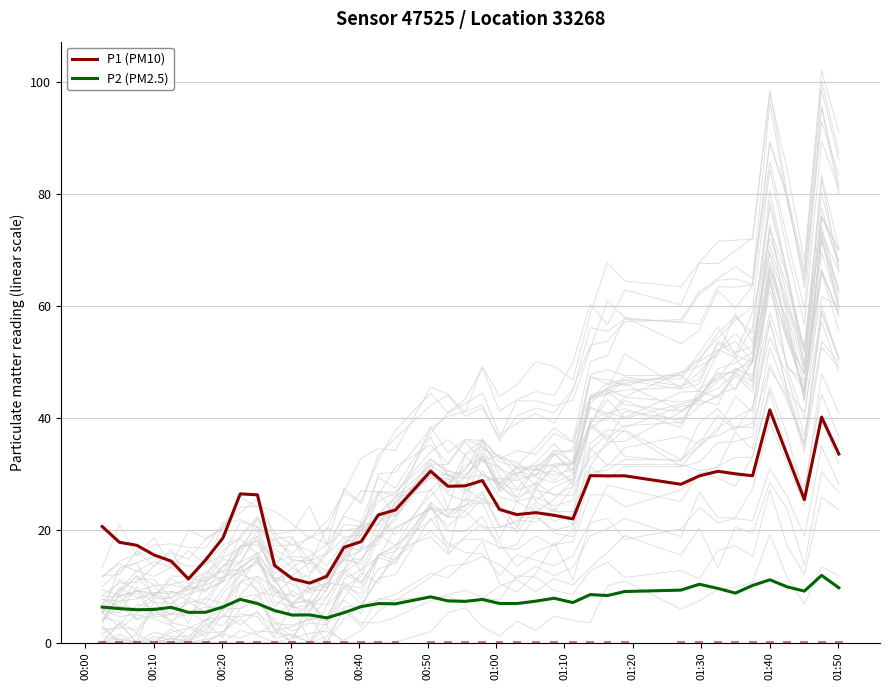

How many distinct data groups are displayed?

2